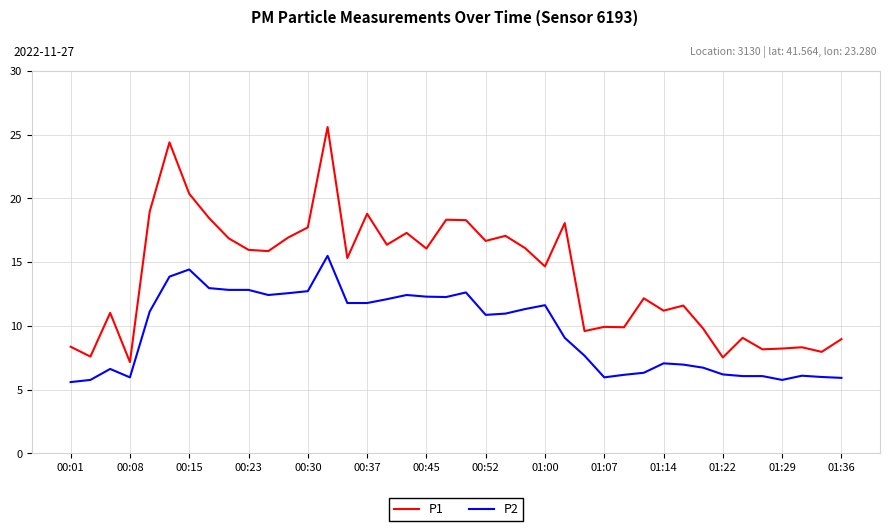

Which series has the widest spread of values?

P1